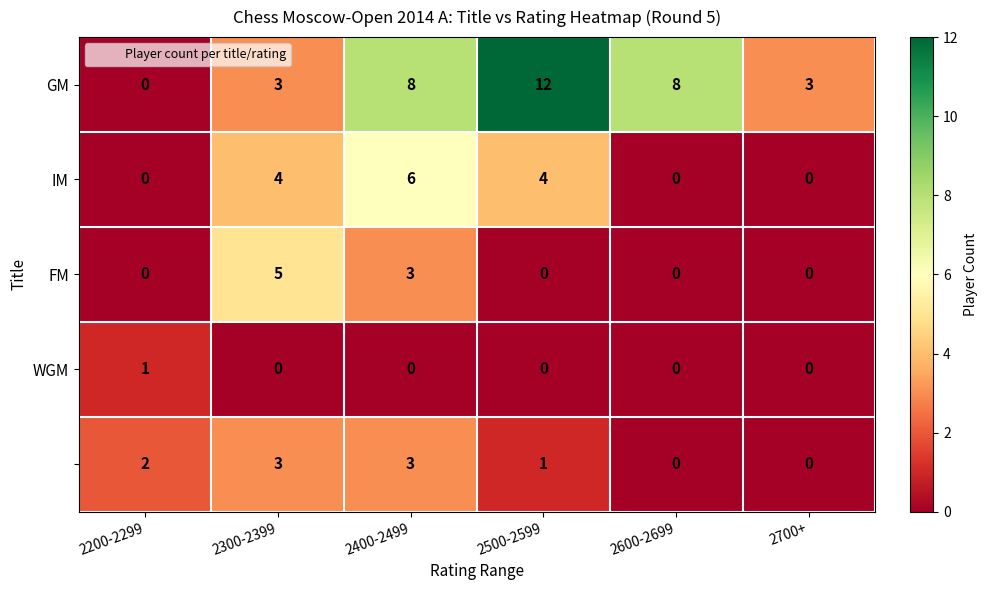

Which category has the highest value across all series?

2500-2599